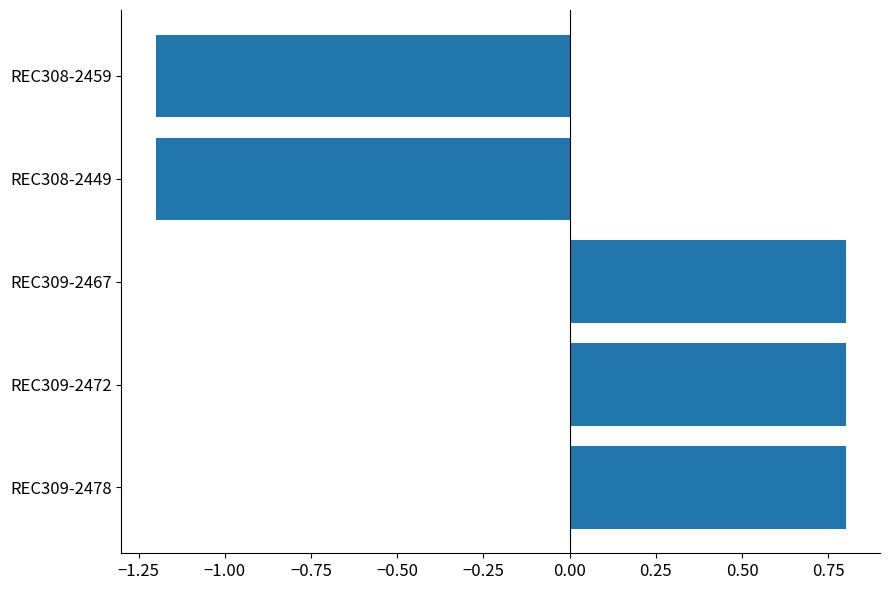

What is the greatest value displayed?

0.8